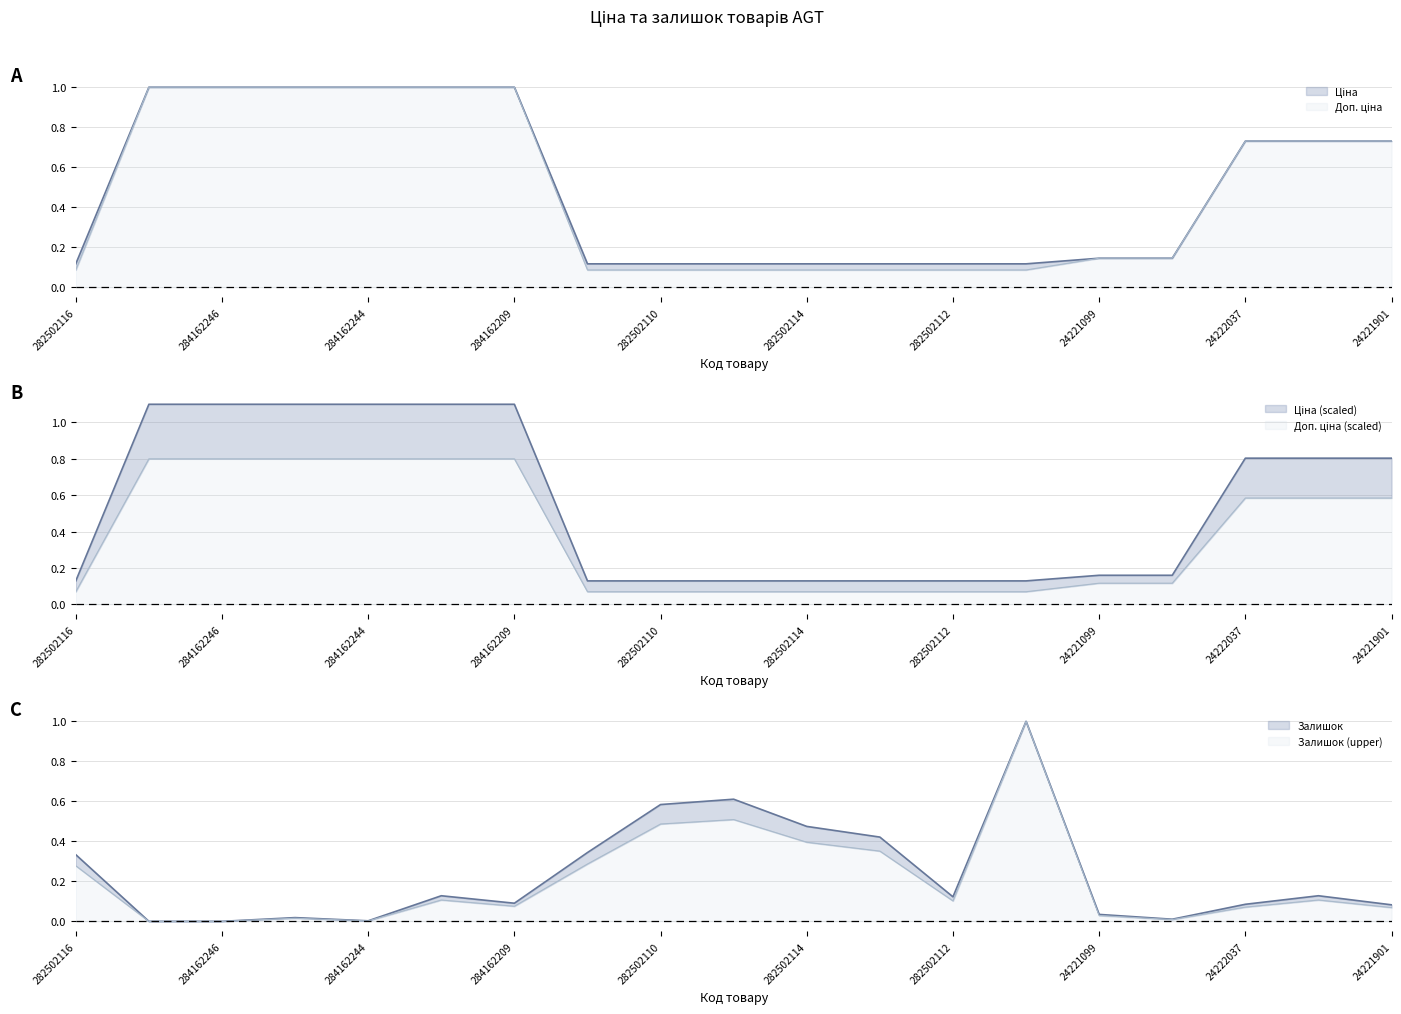

Rank the series by their average value, from highest to lowest.

Доп. ціна, Ціна, Залишок